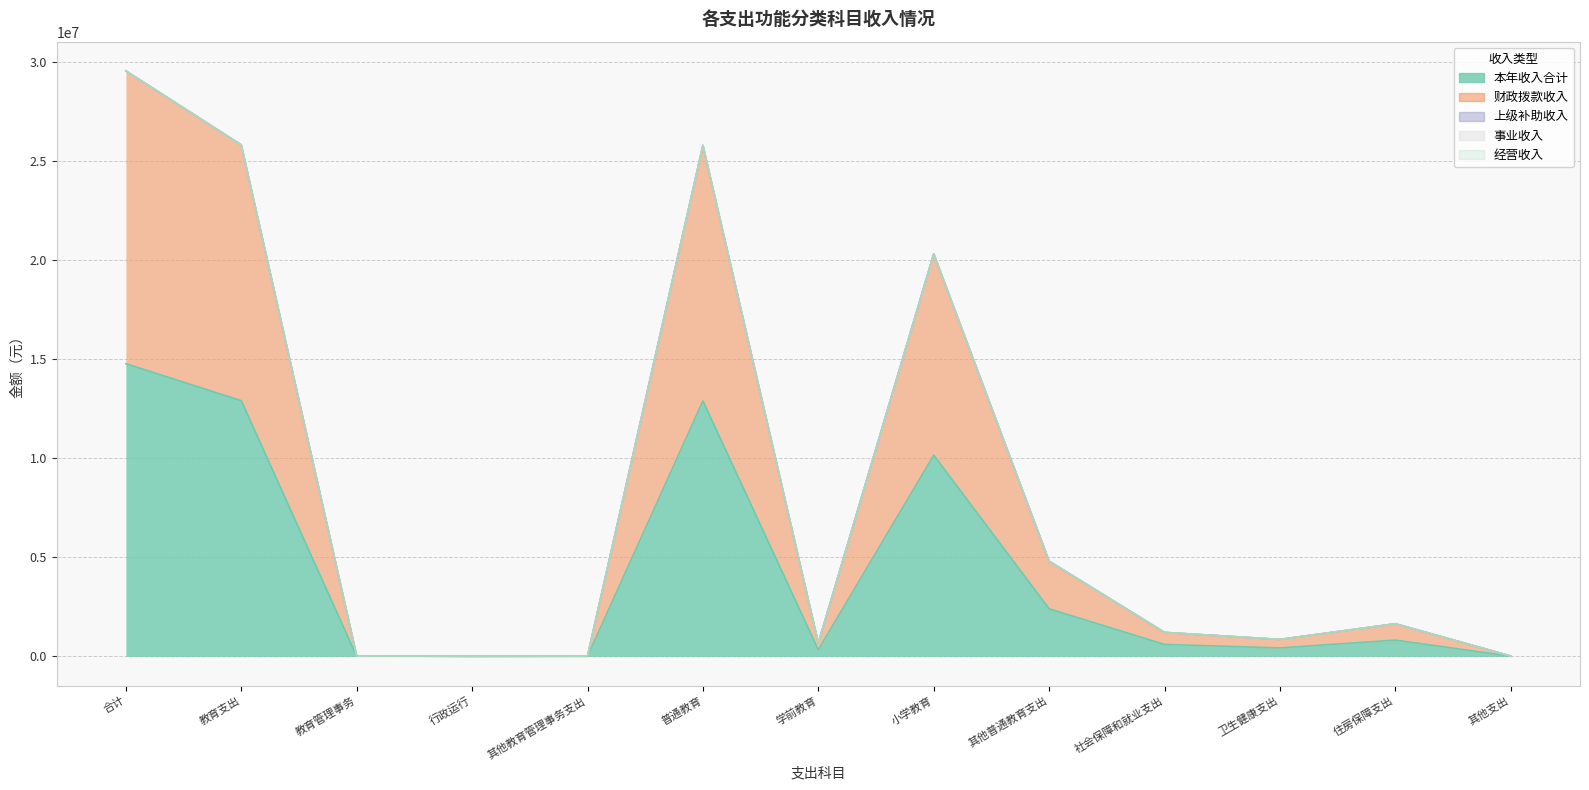

At which category is the sum across all series the highest?

合计